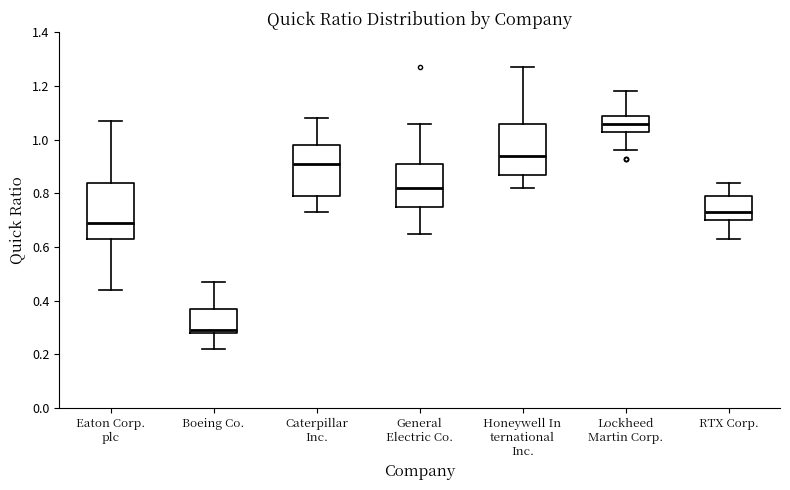

Where does the lower whisker of the box for Honeywell In ternational Inc. end on the y-axis? The values are not printed on the chart, so give them approximately, as read against the axis.

0.82